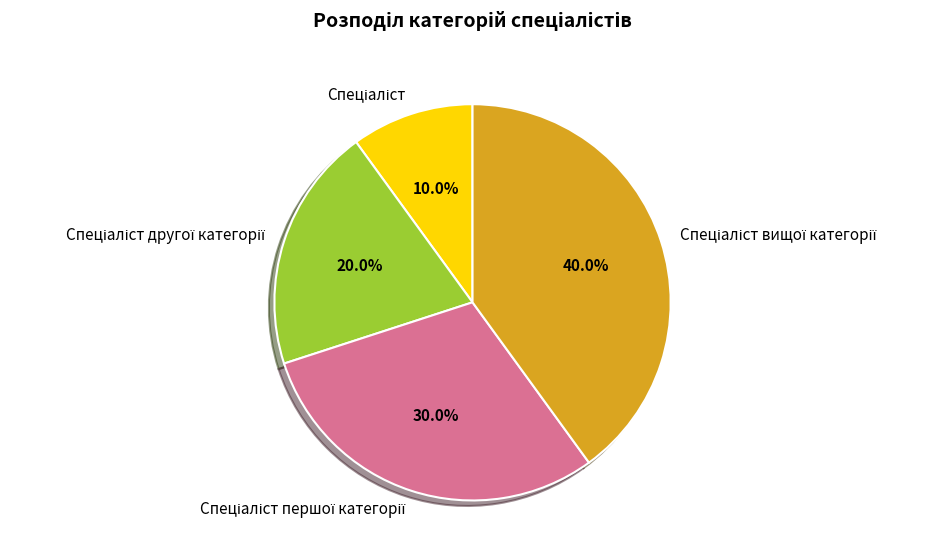

Is there a majority slice in this chart?

No